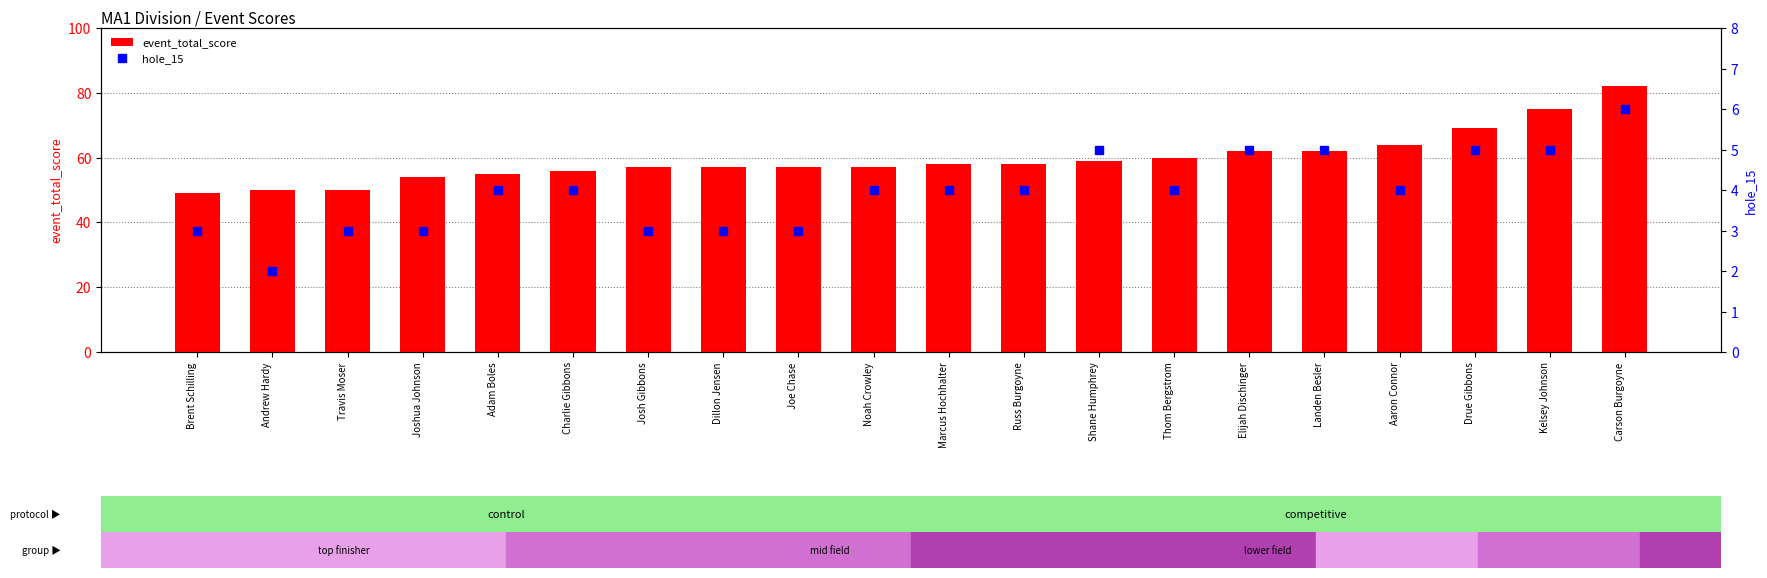

Is the value of event_total_score at Marcus Hochhalter greater than the value of hole_15 at Landen Besler?

Yes